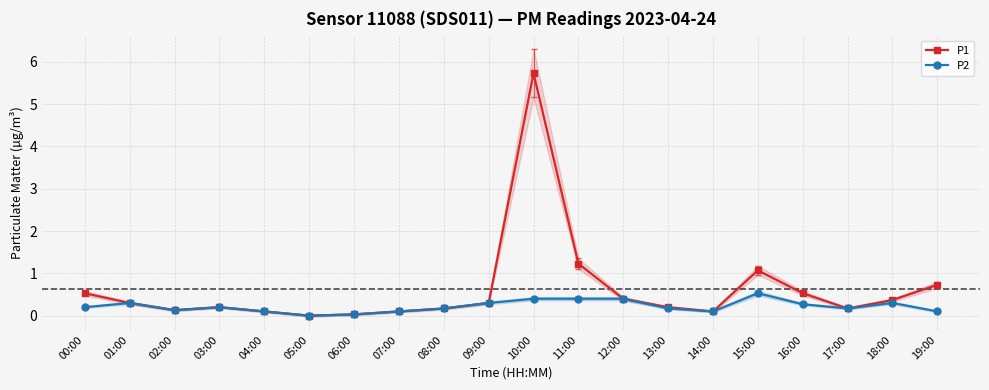

True or false: P2 and P1 intersect in this chart.

False